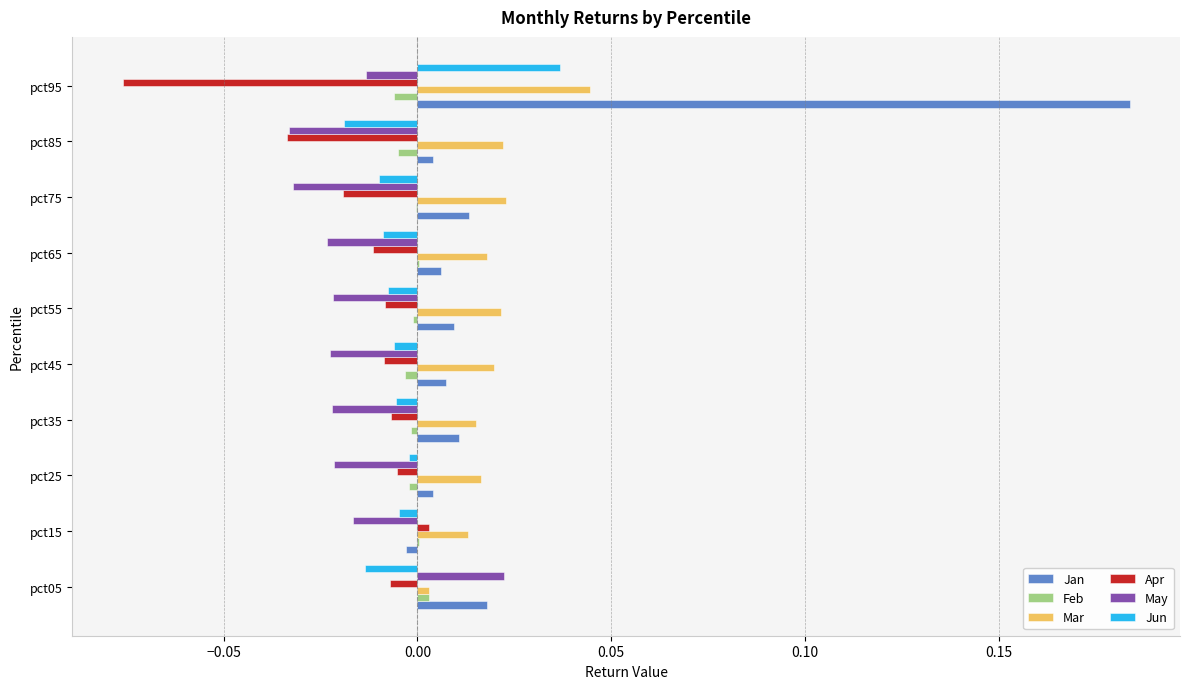

Is it true that Mar equals 0.0 at pct65?

True